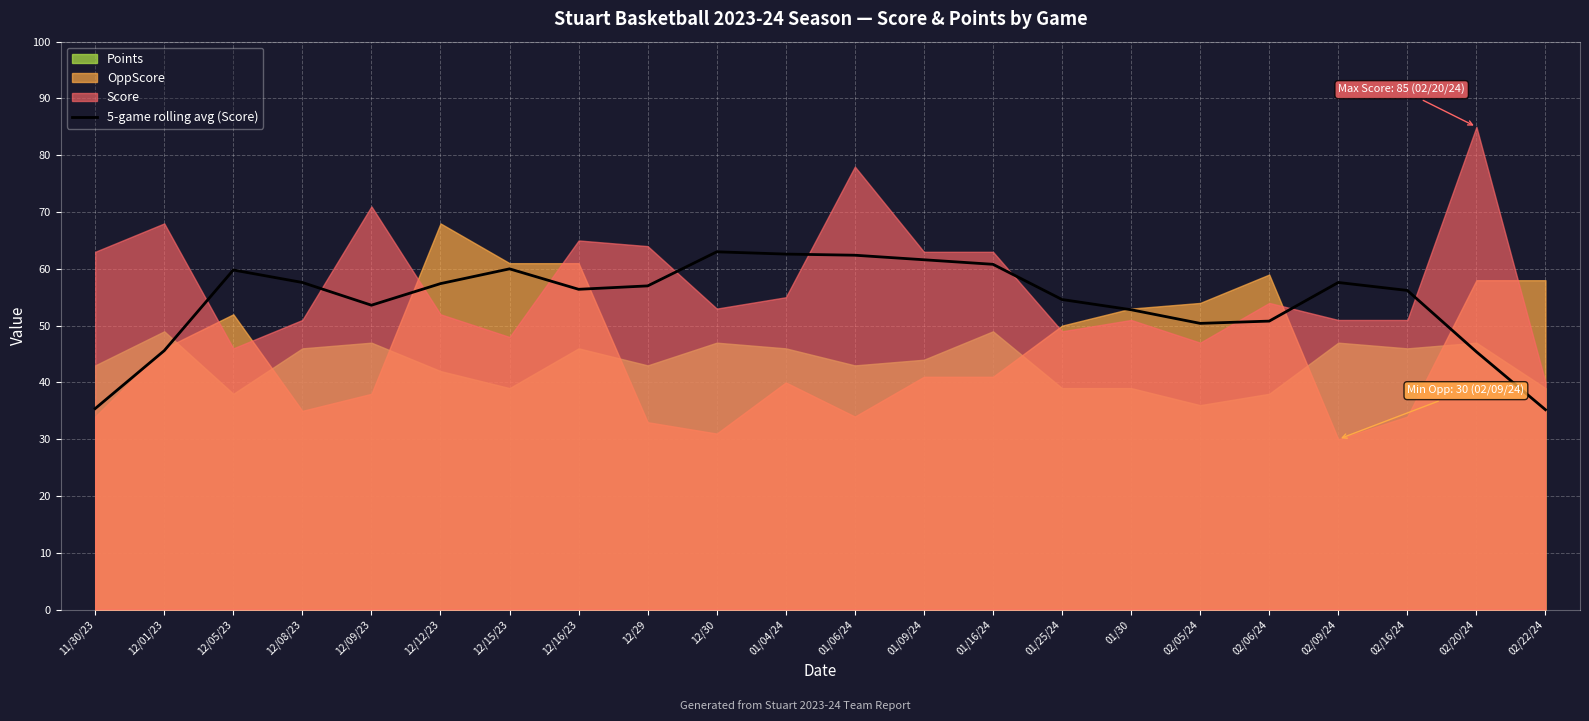

Reading left to right, list all the values displayed in this chart.

11/30/23=35.4	12/01/23=45.6	12/05/23=59.8	12/08/23=57.6	12/09/23=53.6	12/12/23=57.4	12/15/23=60.0	12/16/23=56.4	12/29=57.0	12/30=63.0	01/04/24=62.6	01/06/24=62.4	01/09/24=61.6	01/16/24=60.8	01/25/24=54.6	01/30=52.8	02/05/24=50.4	02/06/24=50.8	02/09/24=57.6	02/16/24=56.2	02/20/24=45.4	02/22/24=35.2